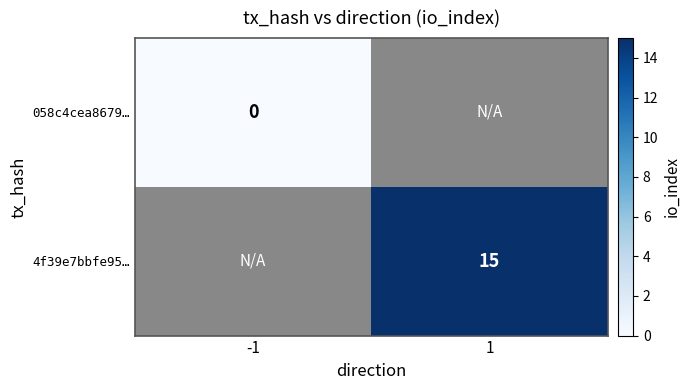

The value of 4f39e7bbfe95… at 1 is 15. True or false?

True